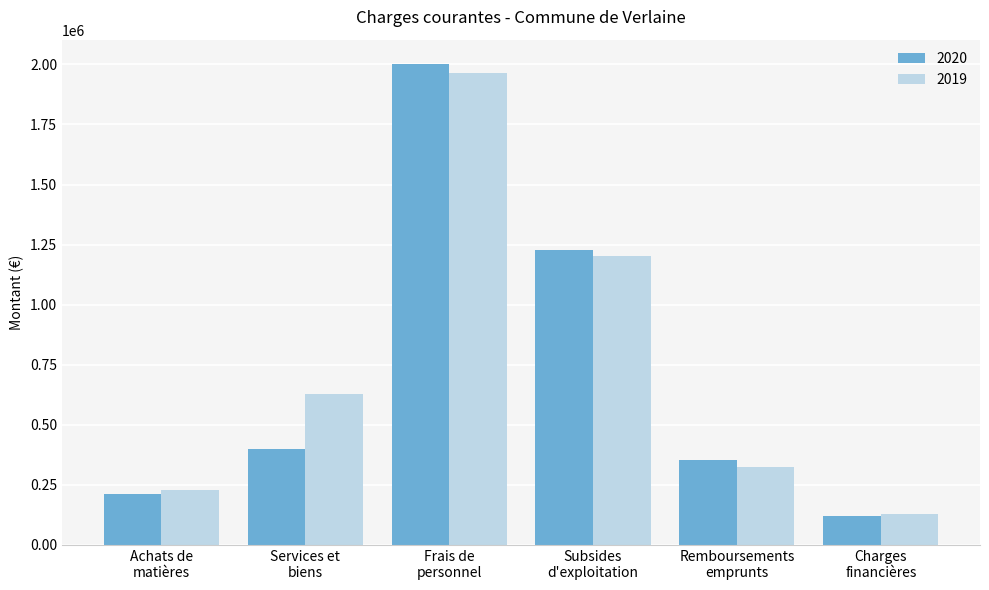

What value does the 2020 series have at Frais de
personnel?

2002677.0